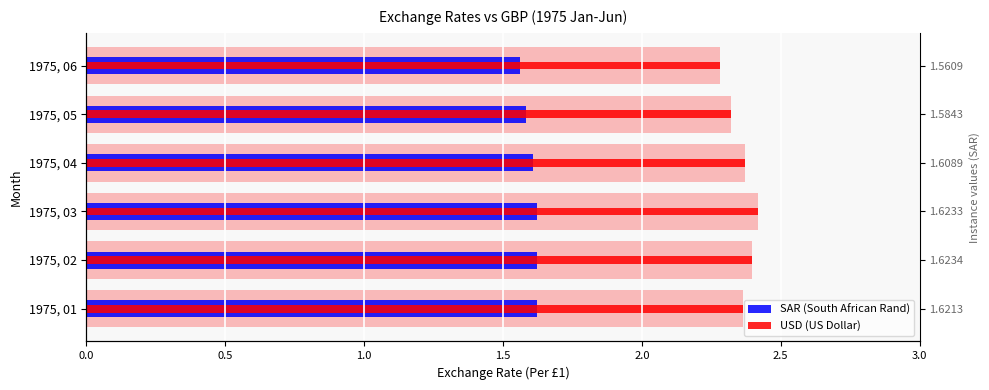

What is the greatest value displayed?

2.4